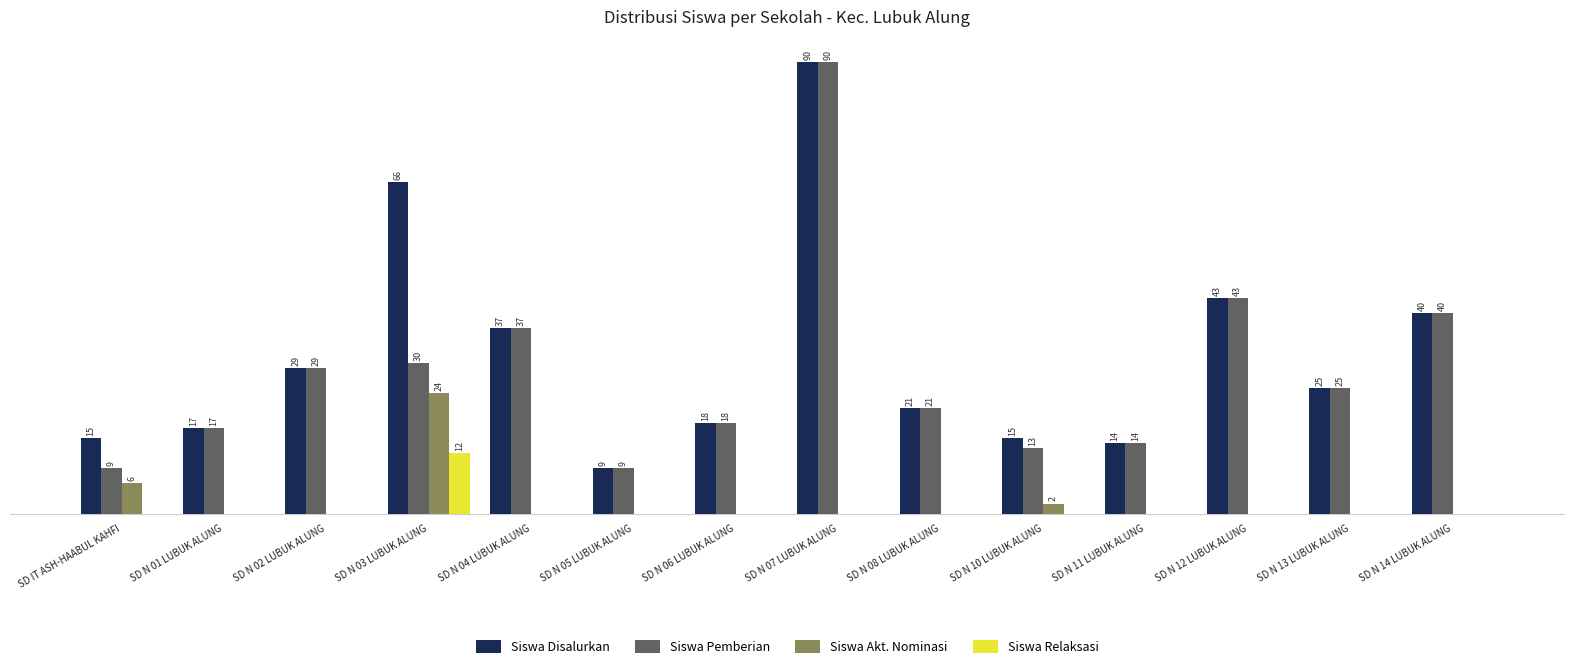

At which category is the sum across all series the highest?

SD N 07 LUBUK ALUNG